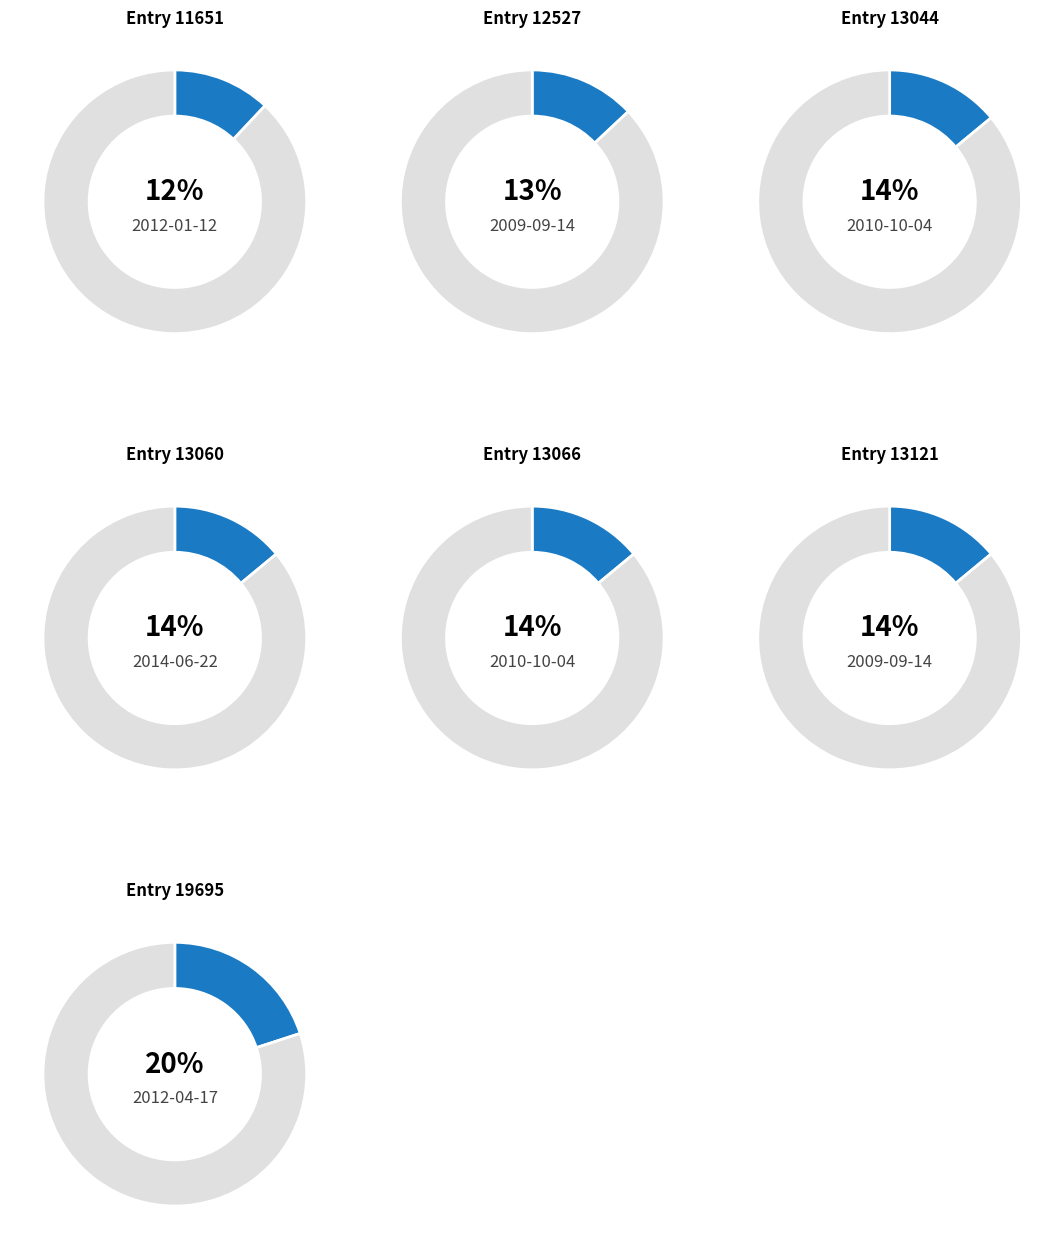

Does 2014-06-22 account for over 50% of the chart?

No